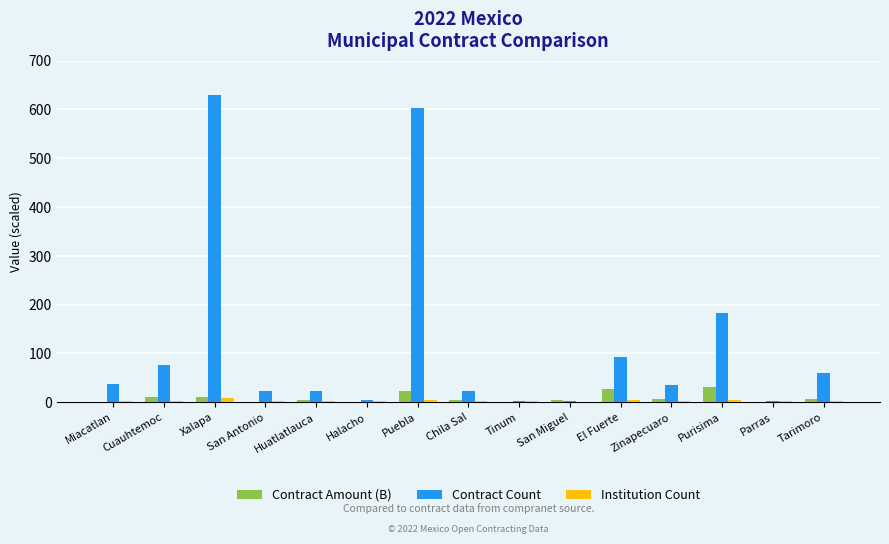

What is the average value of the Contract Amount (B) series?

8.9